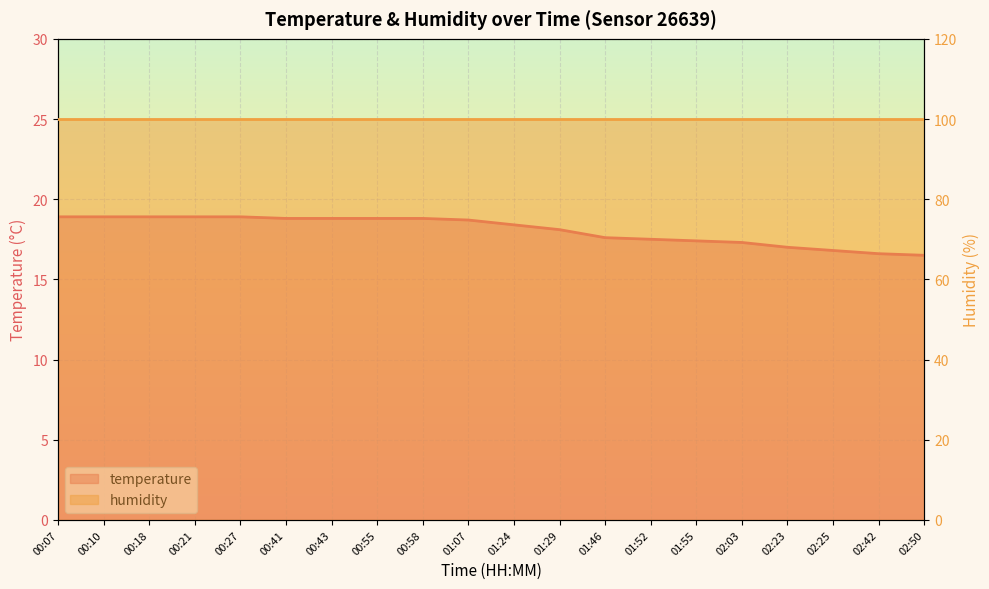

Reading left to right, what are all the values shown in this chart?

00:07=18.9	00:10=18.9	00:18=18.9	00:21=18.9	00:27=18.9	00:41=18.8	00:43=18.8	00:55=18.8	00:58=18.8	01:07=18.7	01:24=18.4	01:29=18.1	01:46=17.6	01:52=17.5	01:55=17.4	02:03=17.3	02:23=17.0	02:25=16.8	02:42=16.6	02:50=16.5